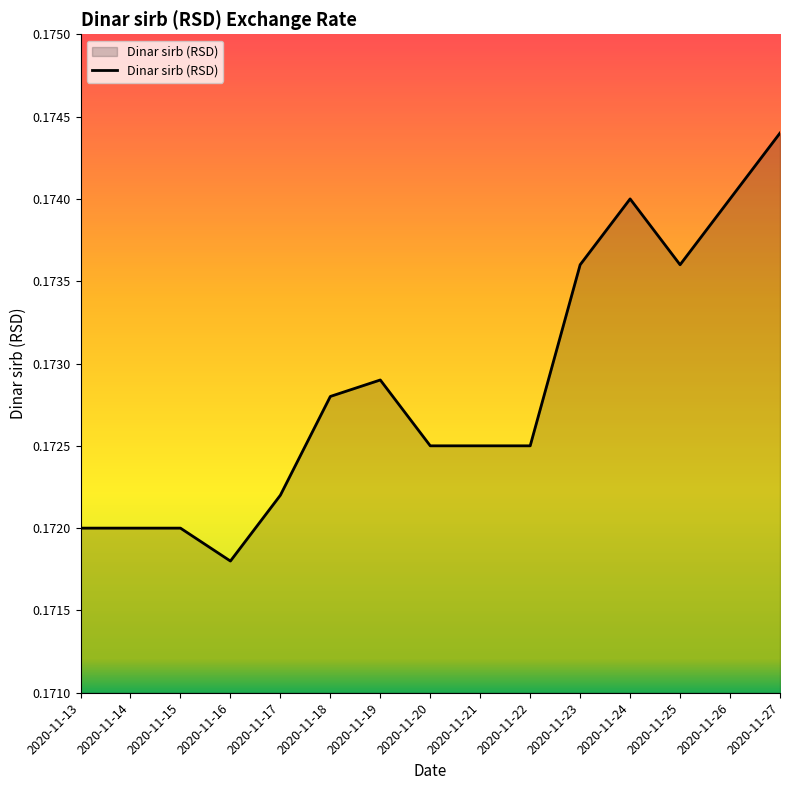

The value at 2020-11-14 is 0.3. True or false?

False